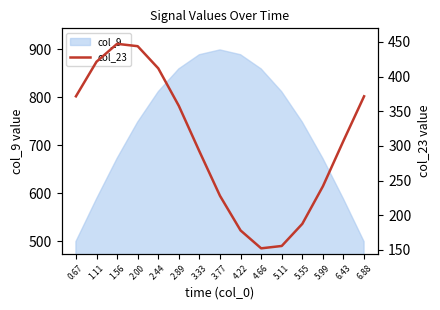

At which label is the value closest to 299?

3.33